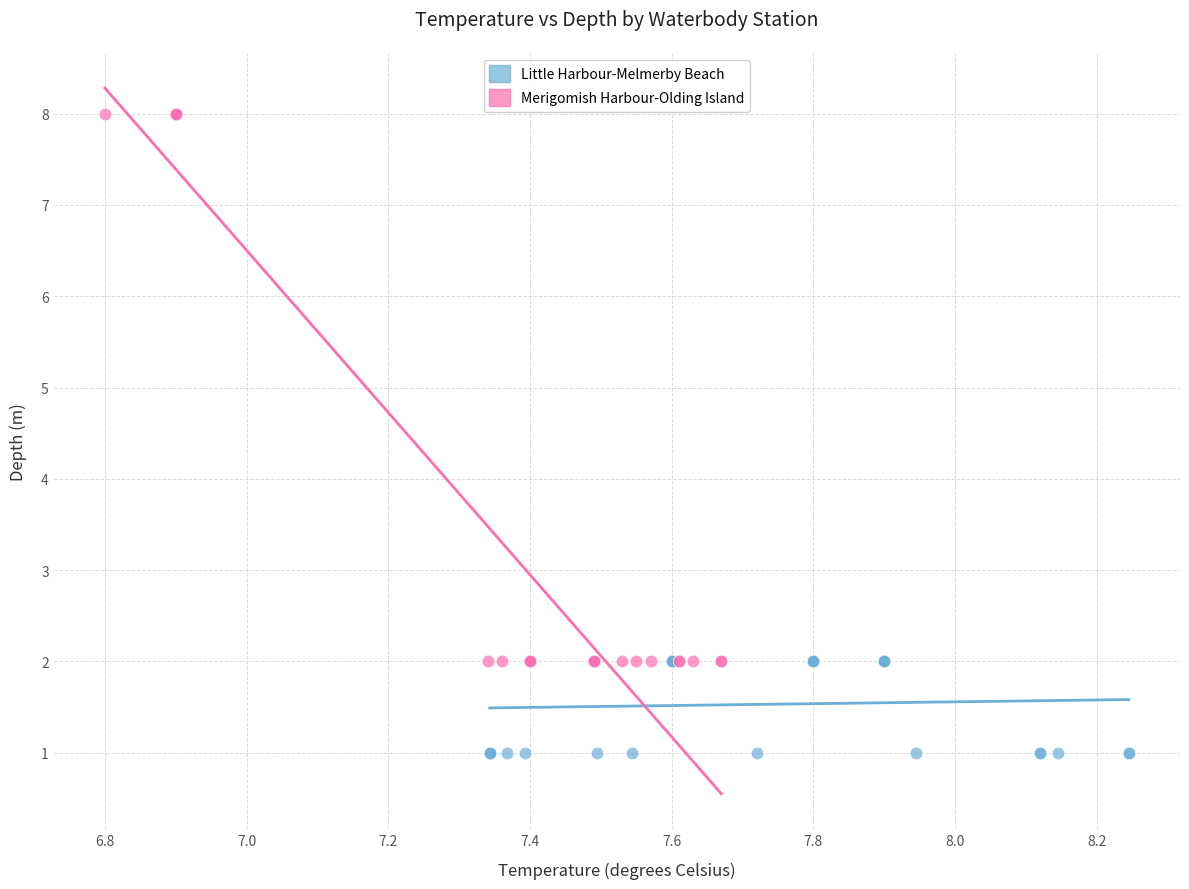

Which series contains the lowest Y value?

Little Harbour-Melmerby Beach